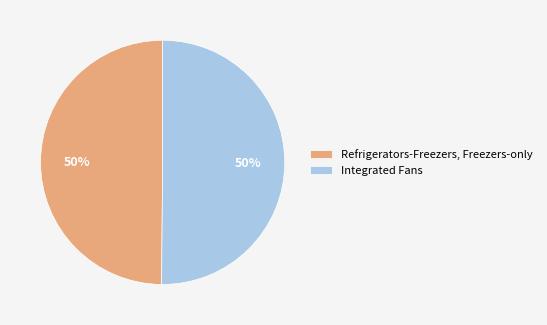

Combined, do Refrigerators-Freezers, Freezers-only and Integrated Fans account for over 50%?

Yes